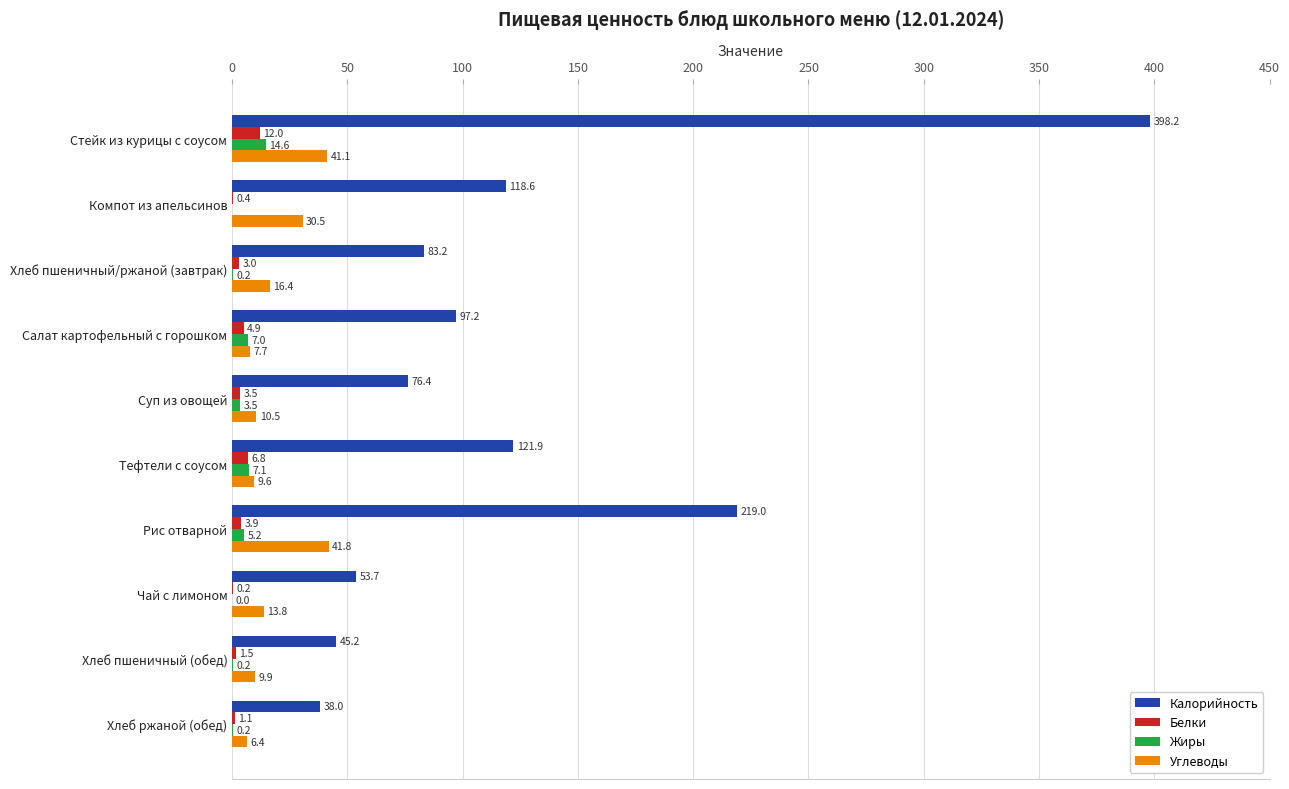

What is the sum of all Углеводы values?

187.7